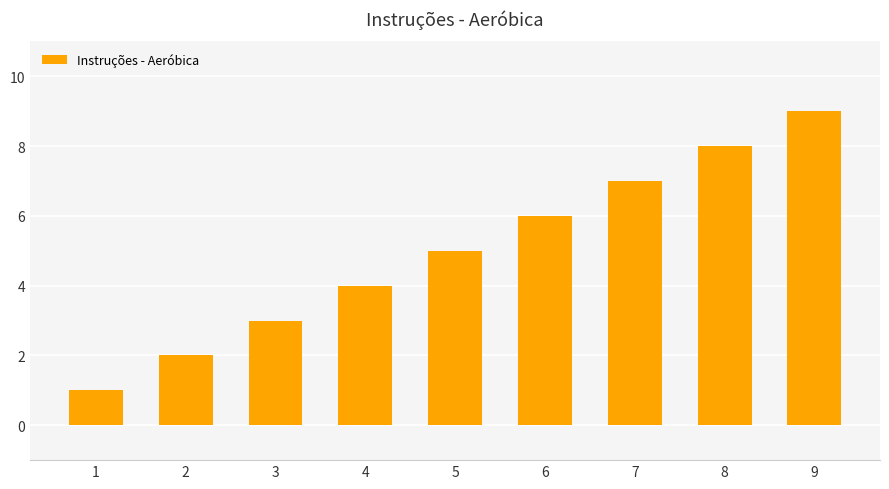

What is the ratio of the value at 4 to the value at 8?

0.5